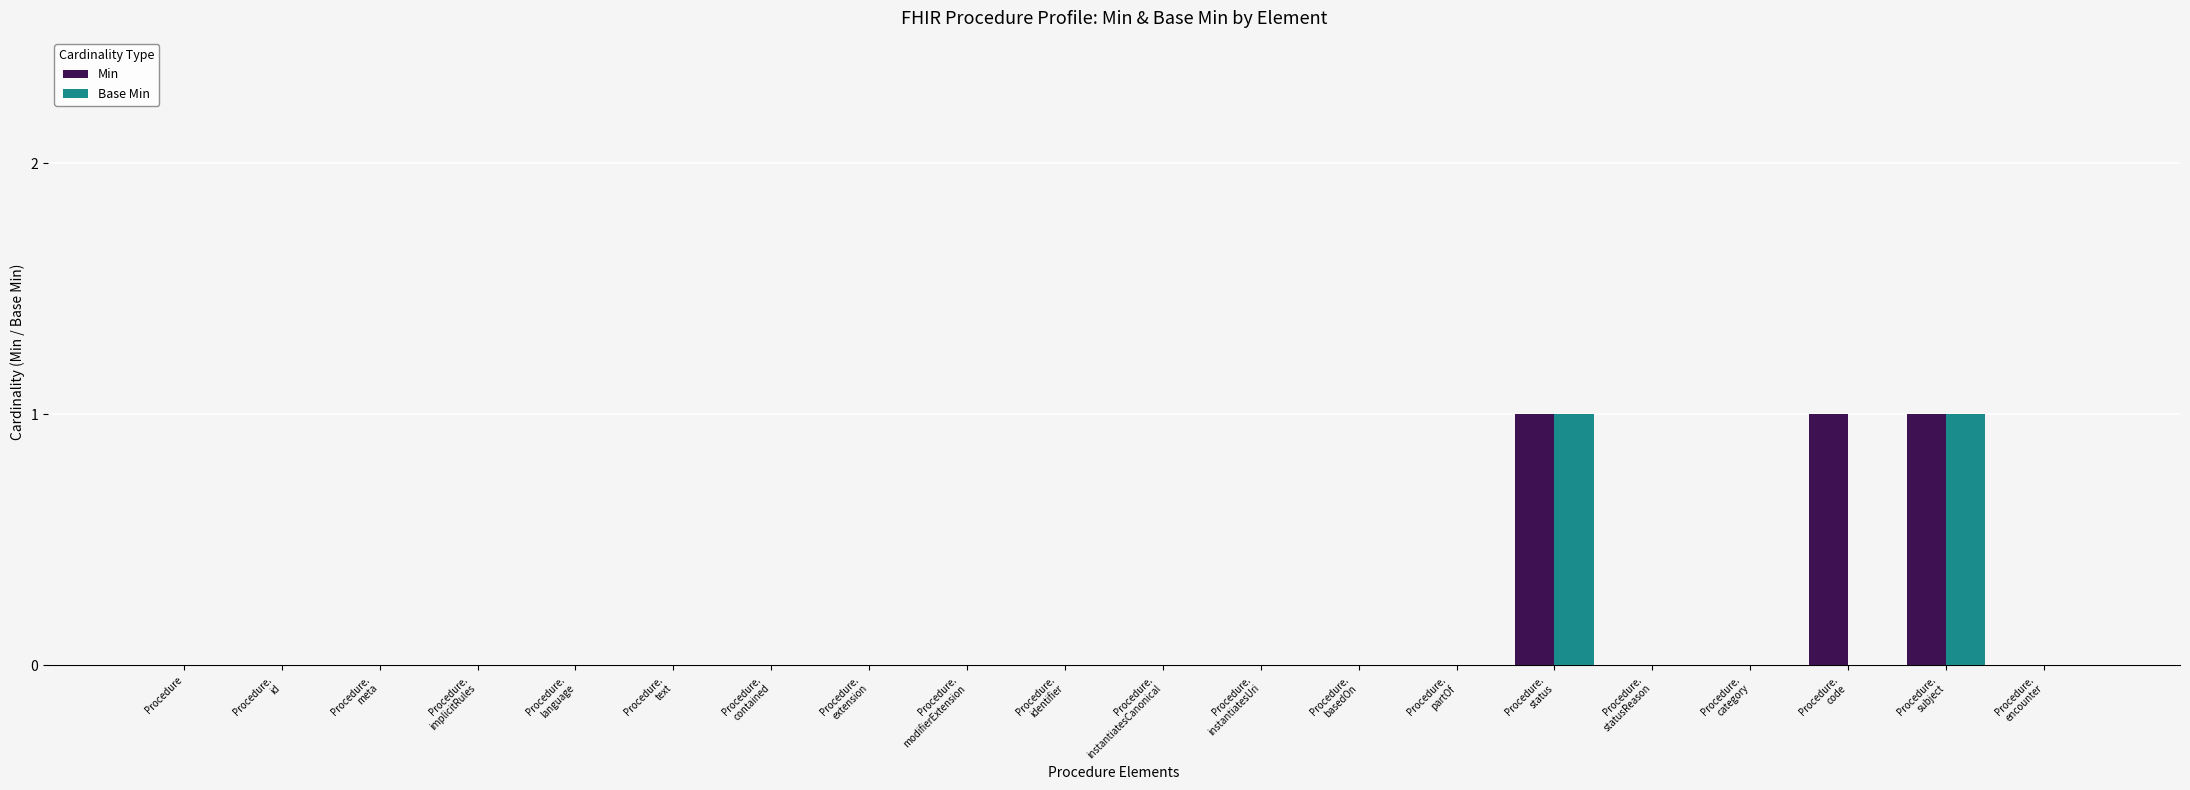

Does the chart contain stacked bars?

No